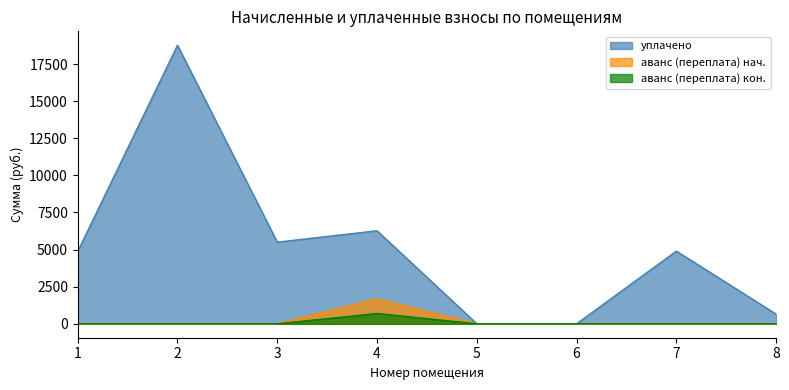

How many interior local peaks does the аванс (переплата) 2 series have?

1